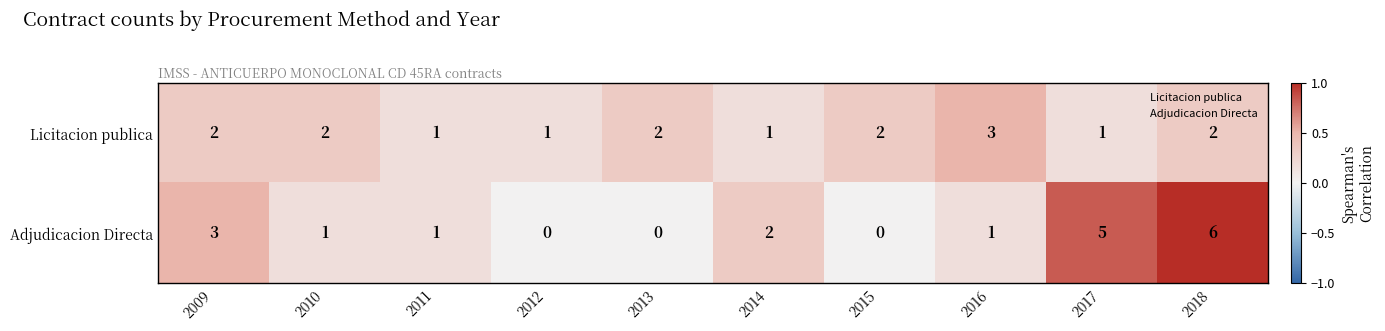

The Licitacion publica series shows 2 at 2009. True or false?

True